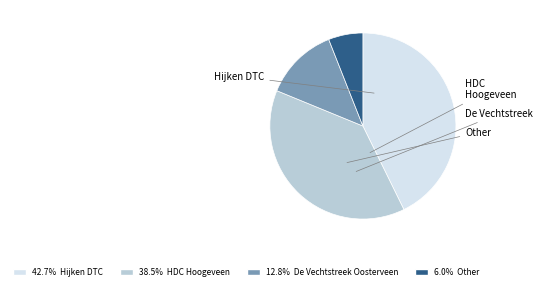

Is there a majority slice in this chart?

No